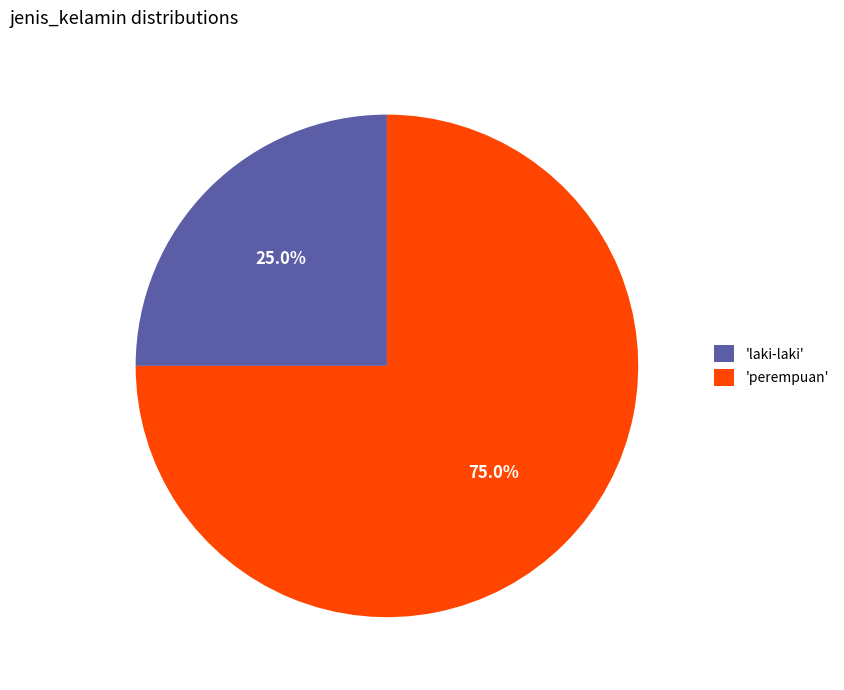

What is the largest slice in the pie chart?

'perempuan'